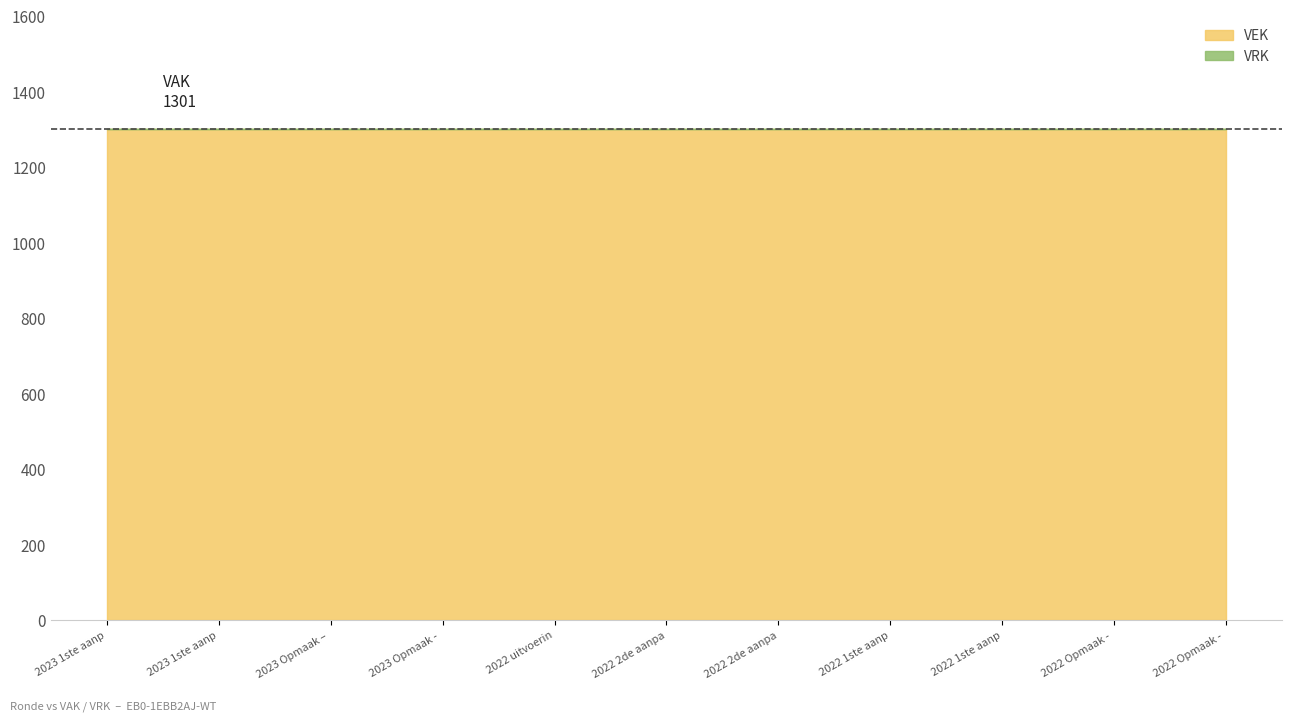

At which category is the sum across all series the highest?

2023 1ste aanpassing – goedgekeurd